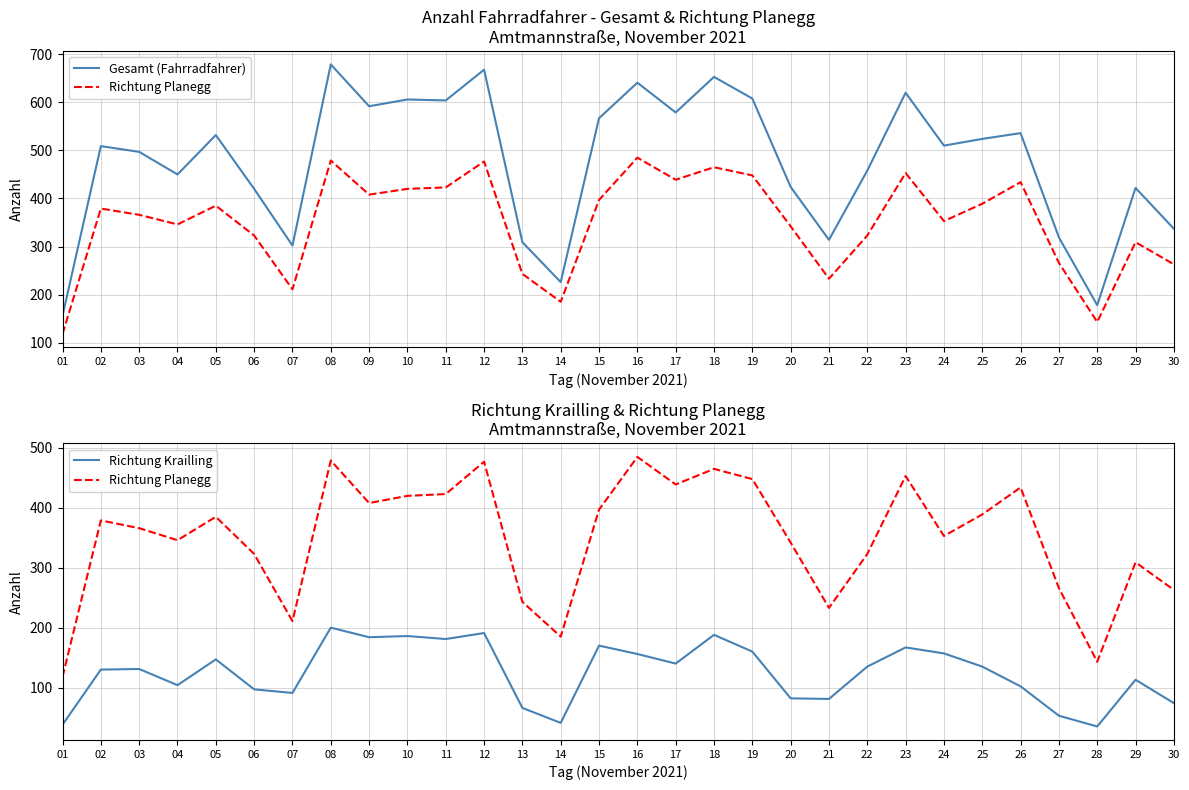

True or false: Richtung Planegg has more than 2 interior local peaks.

True